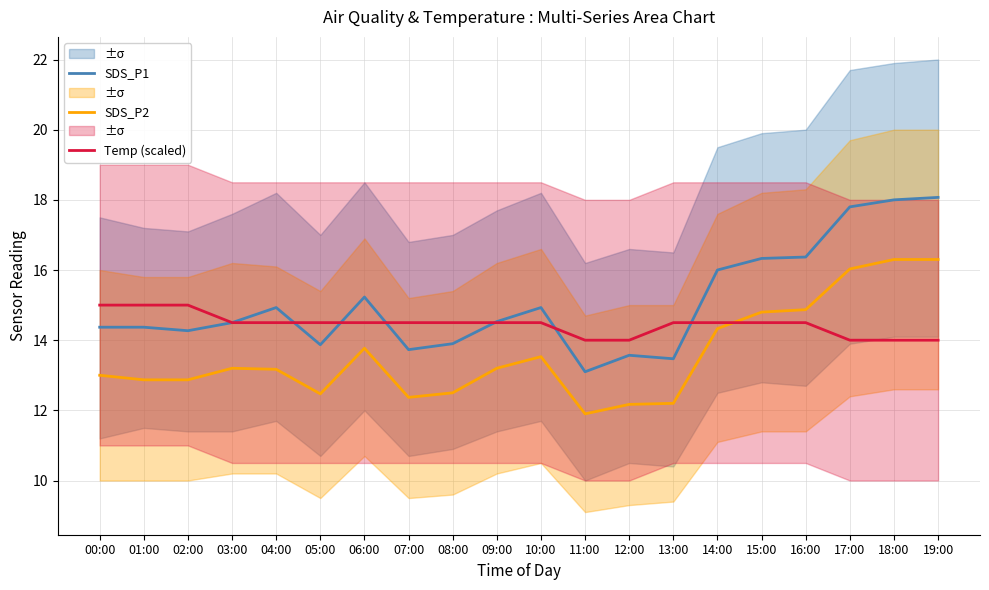

What is the label of the 20th point from the right?

00:00